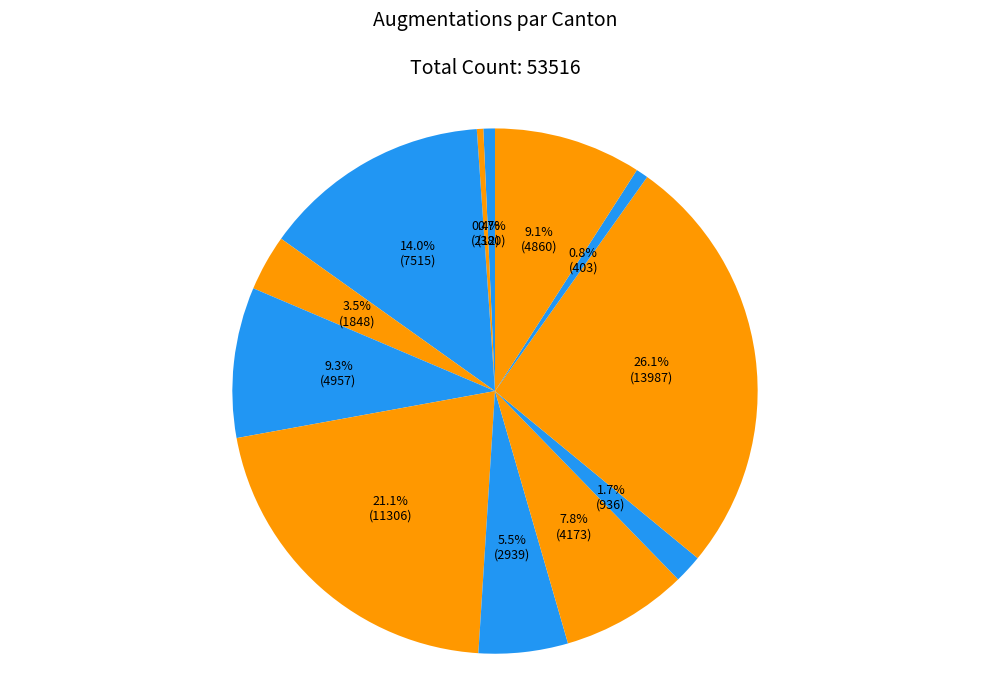

How many slices are in this pie chart?

12